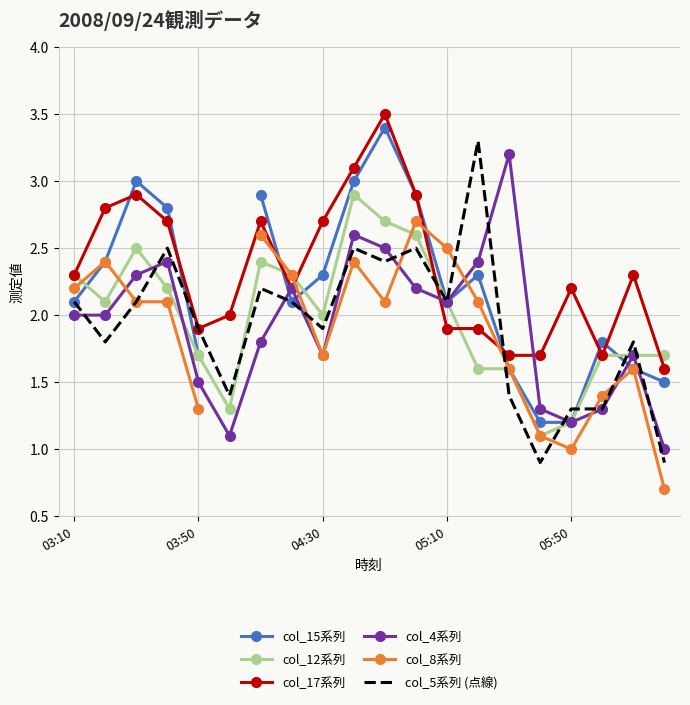

Which category has the lowest value in the col_8系列 series?

19